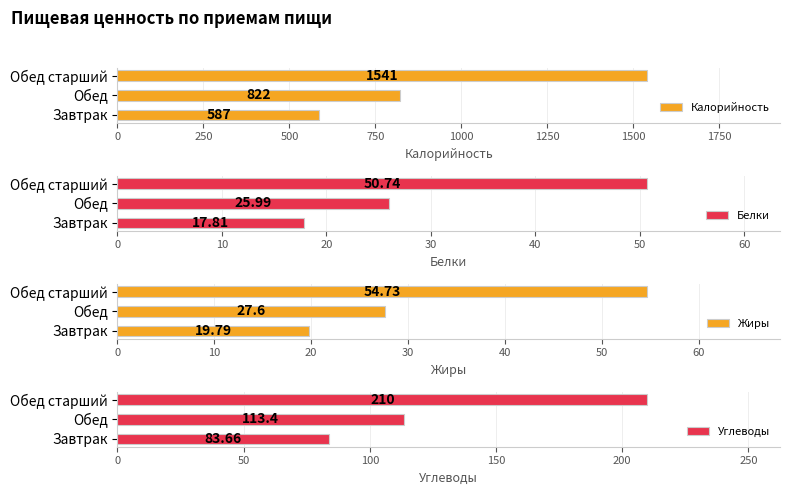

What is the value of the Белки bar at the 3rd from the left?

50.7